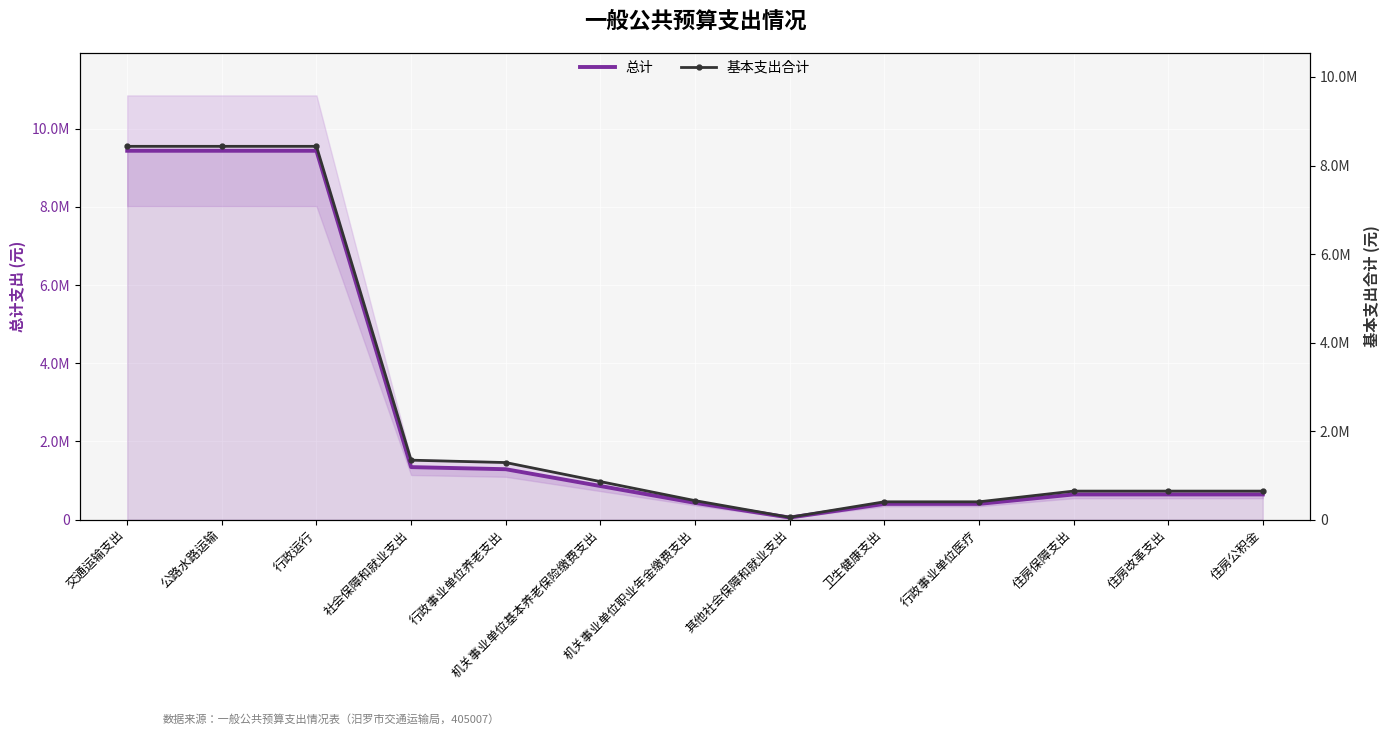

What is the difference between the maximum and second lowest values in the 总计 series?

9030011.0